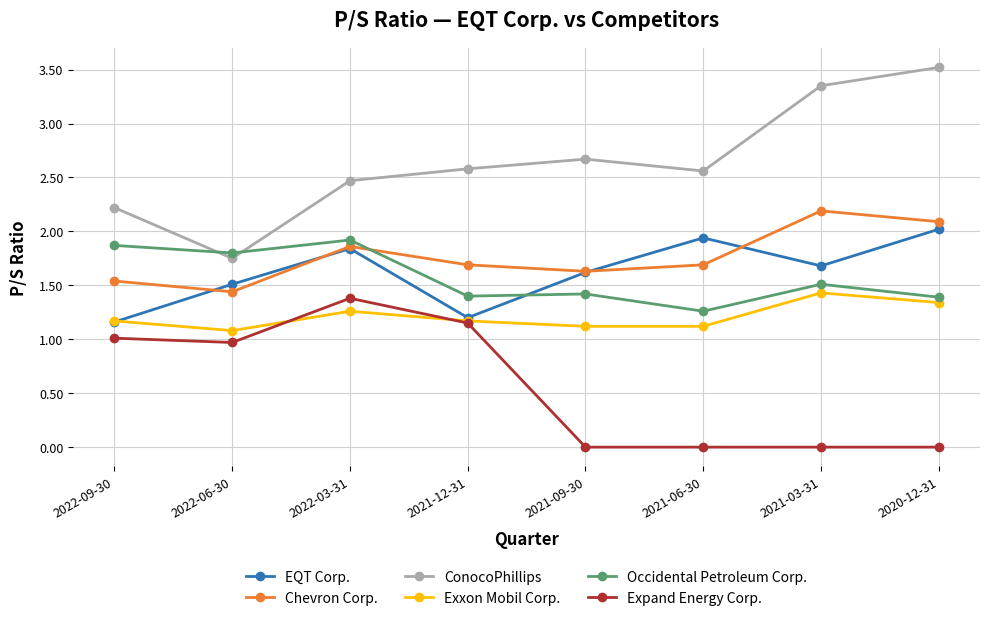

True or false: Occidental Petroleum Corp. and EQT Corp. cross at least once.

True